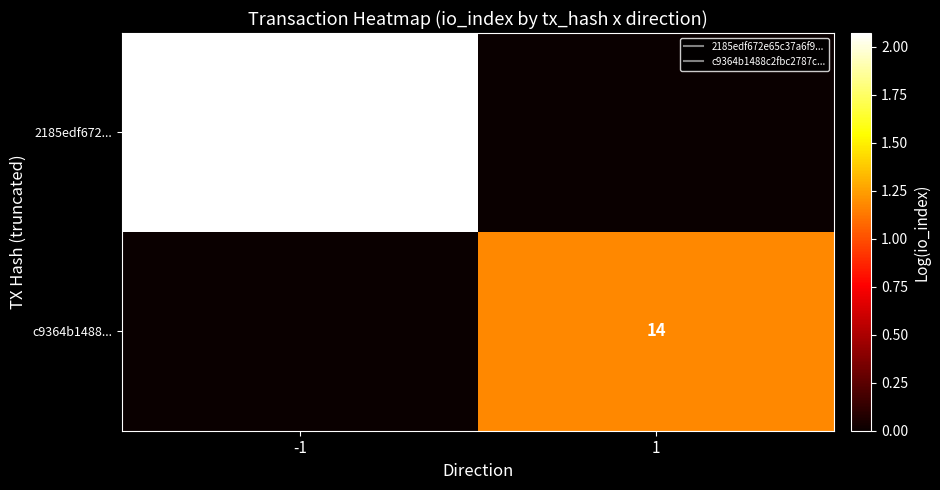

How many categories are shown in the chart?

2